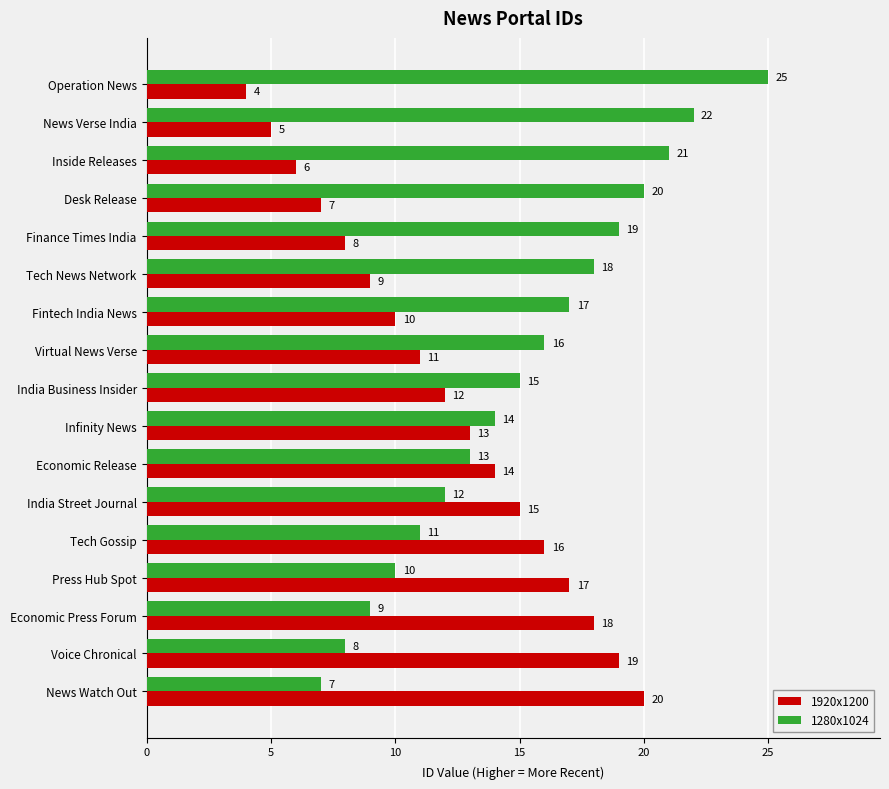

Which category has the lowest value in the 1280x1024 series?

News Watch Out